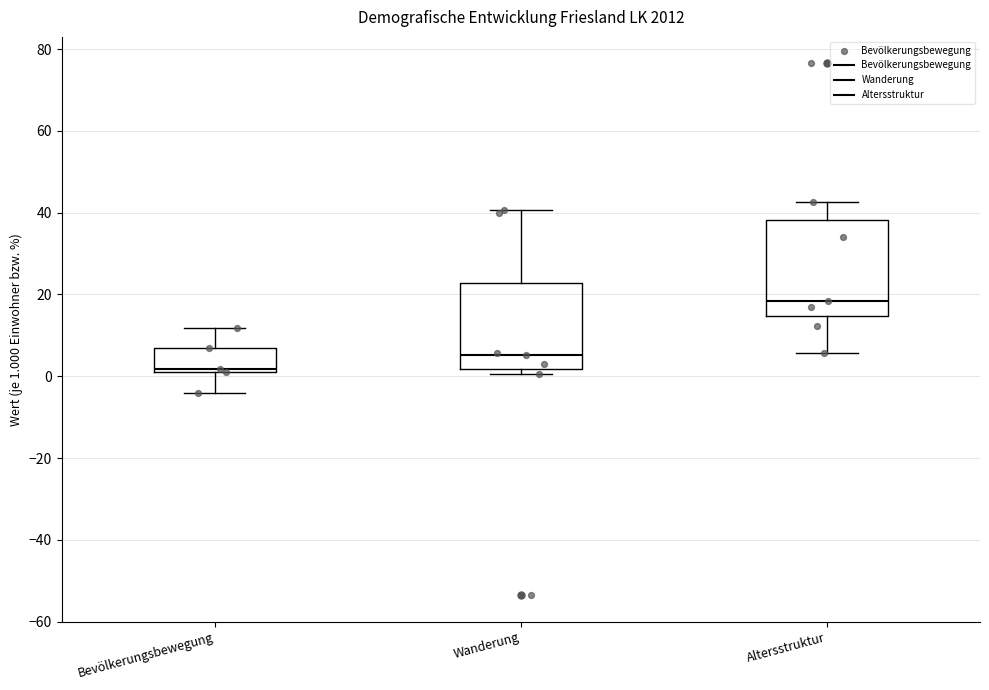

Which box has the highest median line?

Altersstruktur